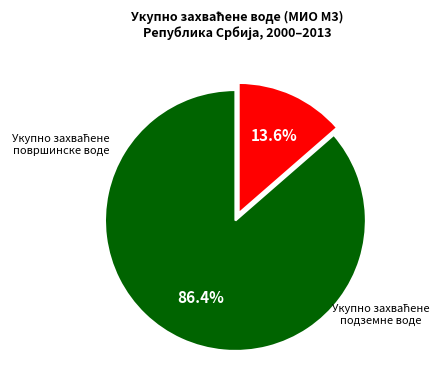

Is there a majority slice in this chart?

Yes